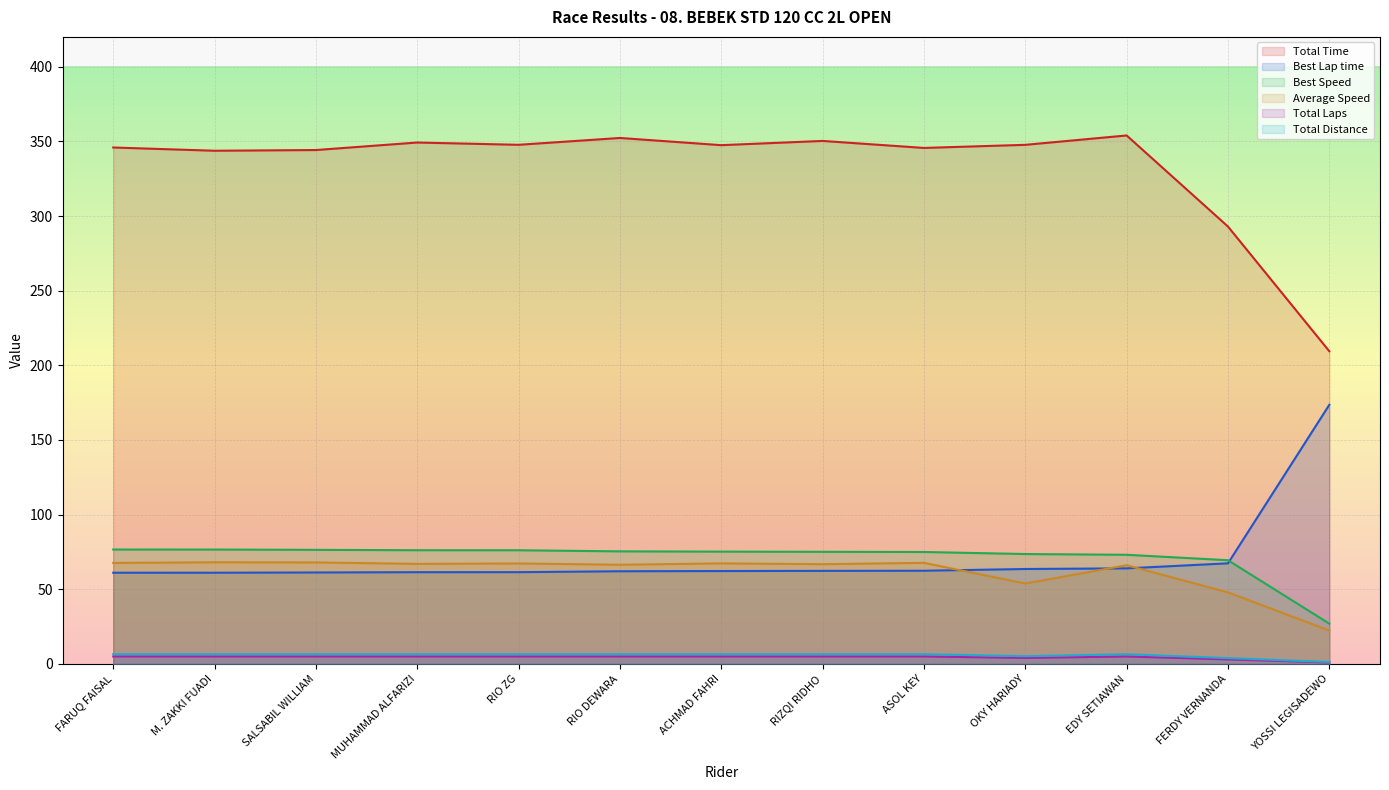

What position from the left is EDY SETIAWAN?

11